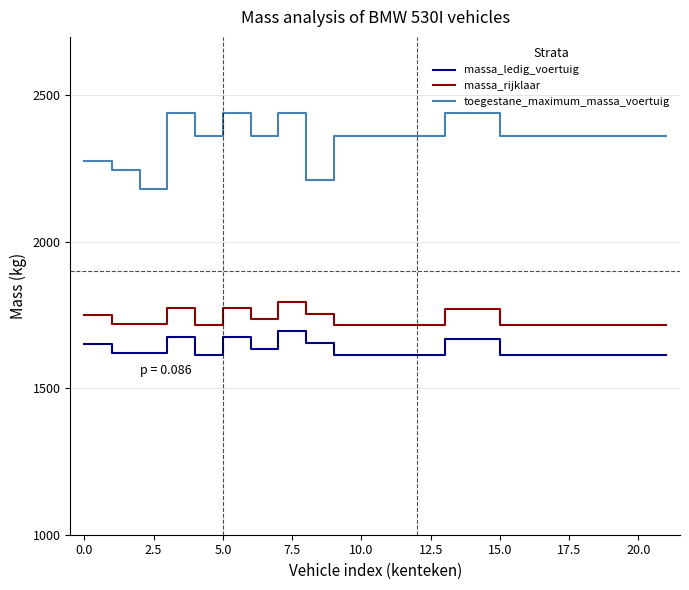

What is the maximum value shown in the chart?

2440